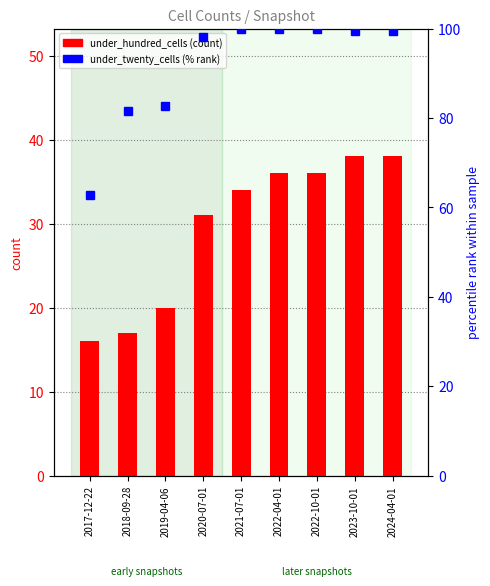

The value of under_twenty_cells (% rank) at 2023-10-01 is 31.1. True or false?

False